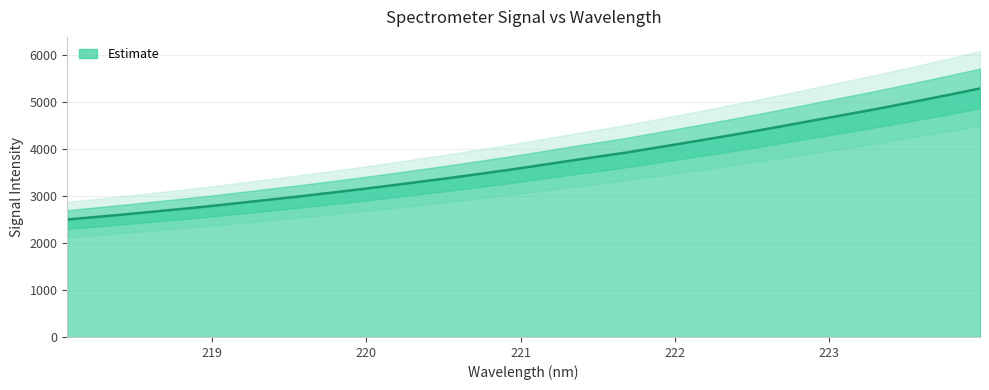

What is the sum of the values at 223.408 and 218.6332?

7593.2